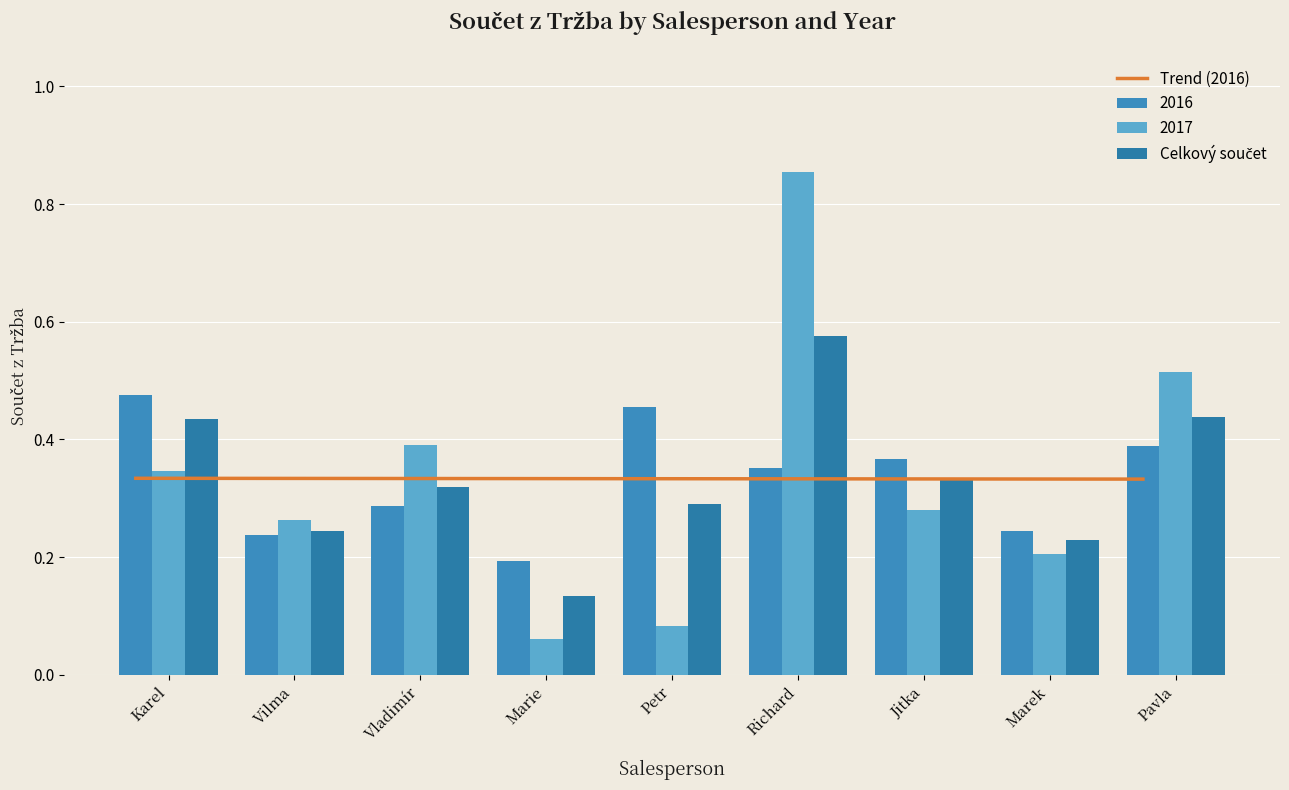

Which label corresponds to the smallest value in the chart?

Marie